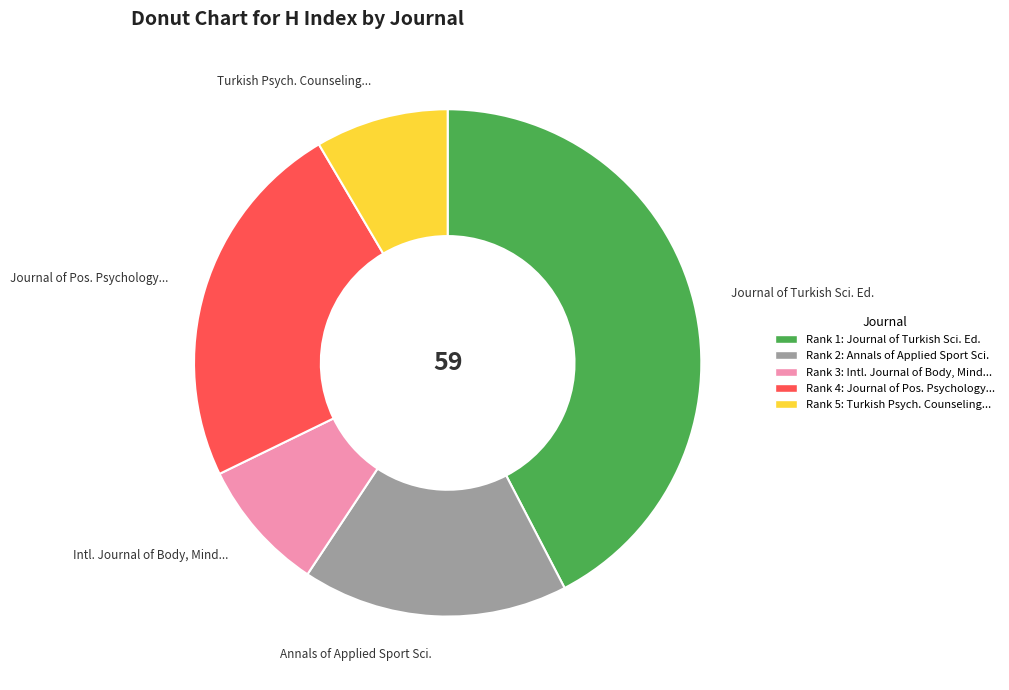

Count the number of slices in the pie.

5